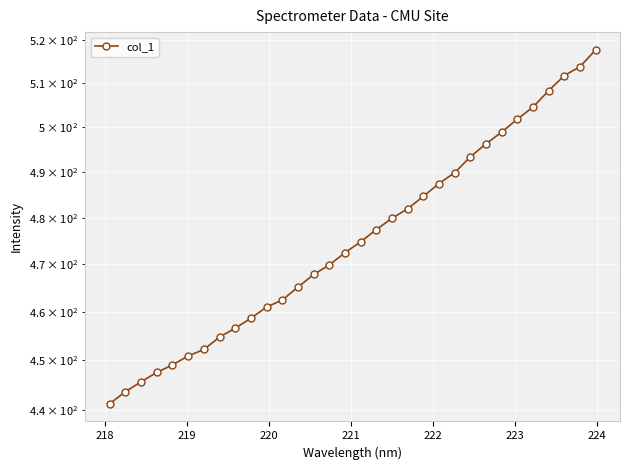

What is the value of the 26th point from the left?

498.9